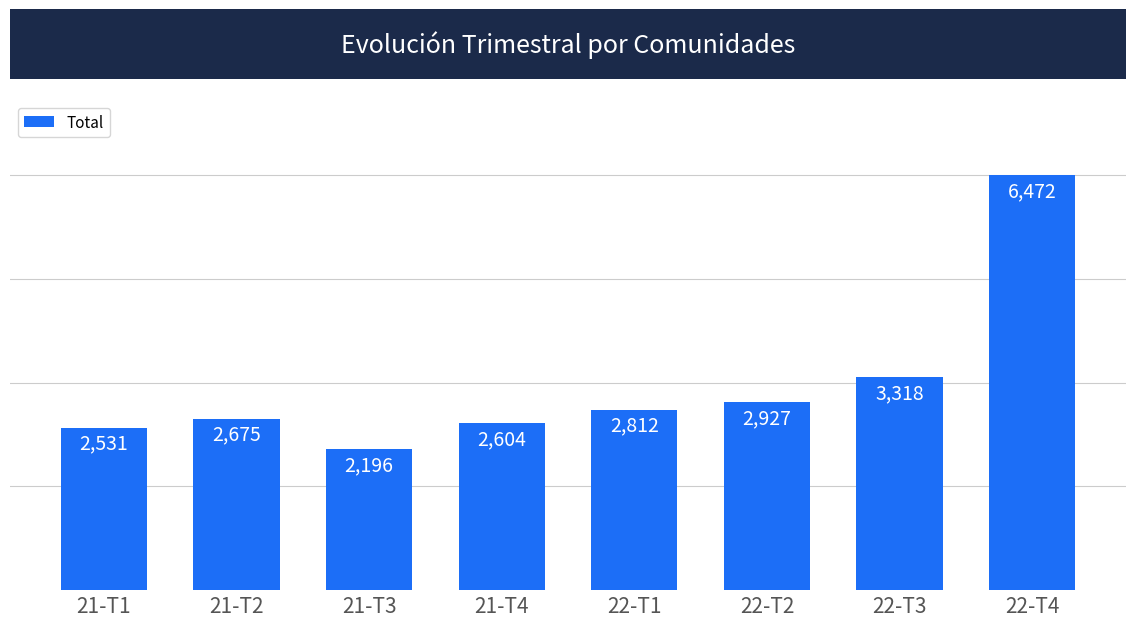

What is the maximum value shown in the chart?

6472